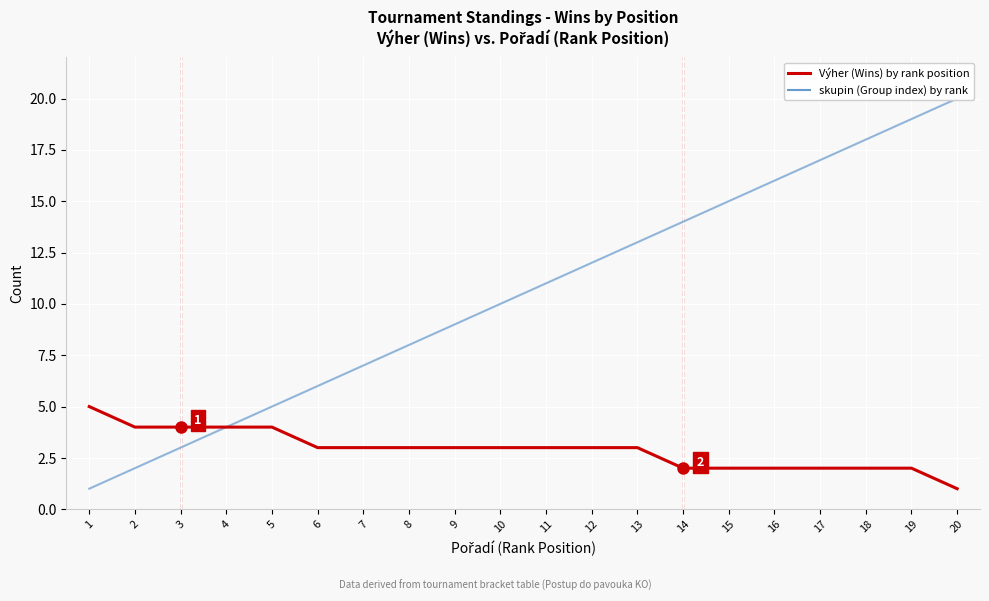

Is the value of skupin (Group index) by rank at 10 greater than the value of Výher (Wins) by rank position at 2?

Yes